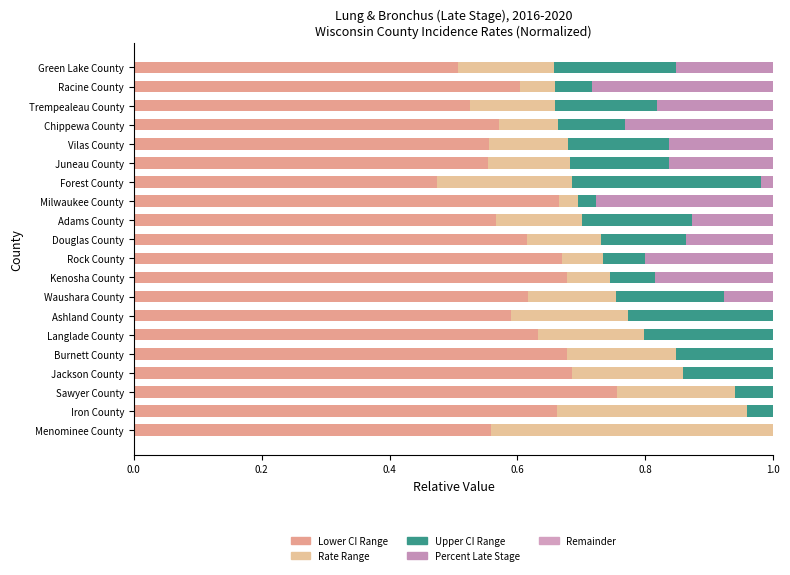

Which series has the largest range (max minus min)?

Upper CI Range